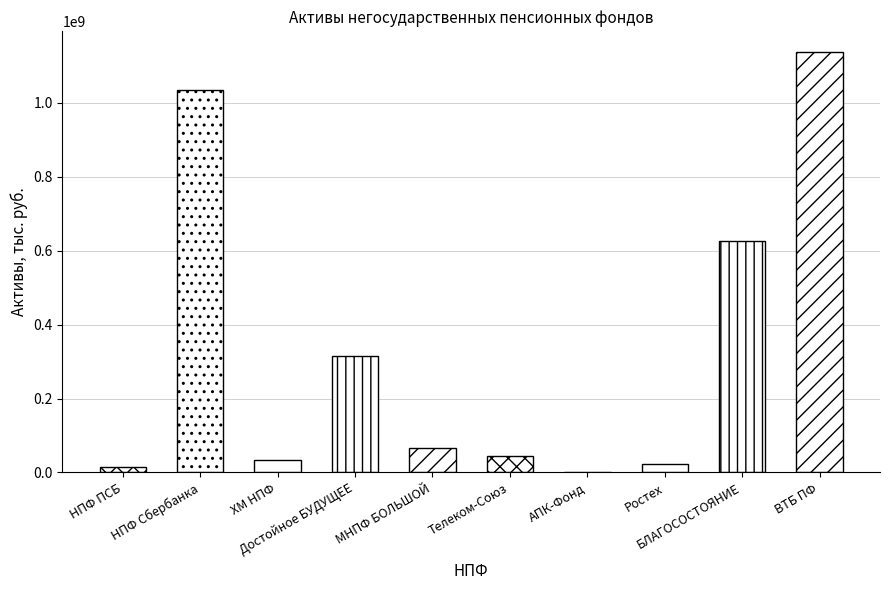

Are the bars horizontal?

No